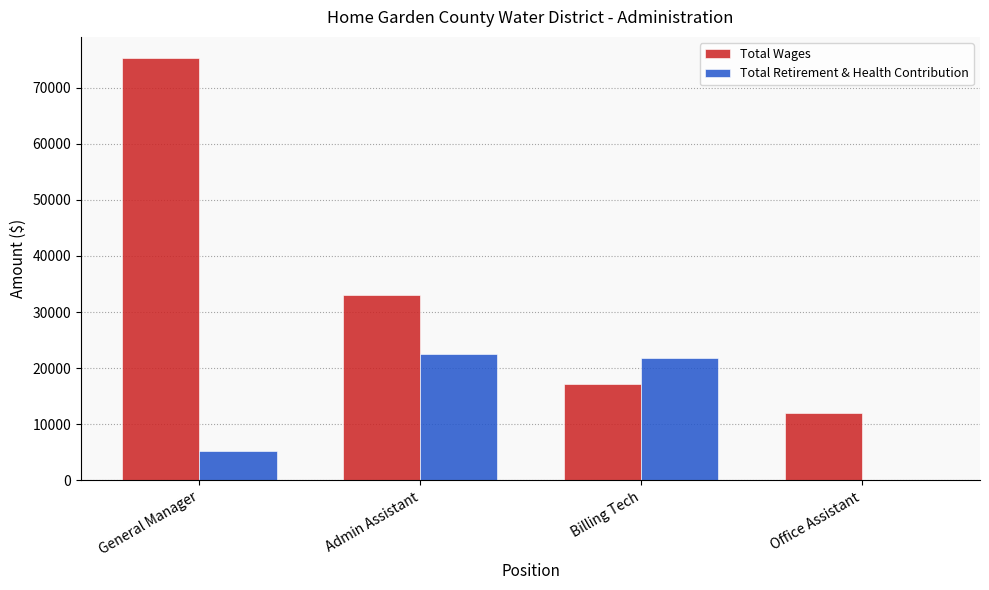

How many positive values does the Total Retirement & Health Contribution series have?

3